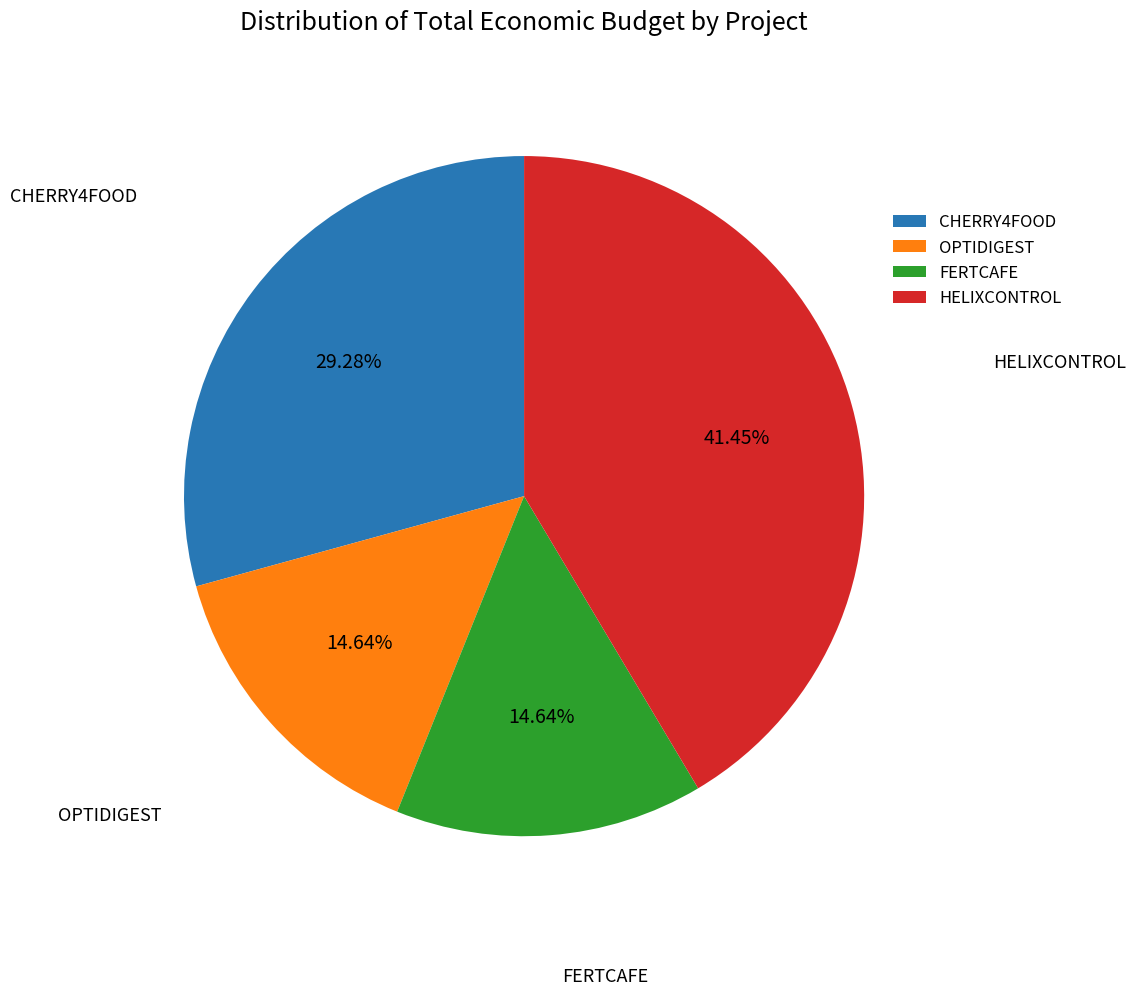

Which has a higher value, FERTCAFE or CHERRY4FOOD?

CHERRY4FOOD